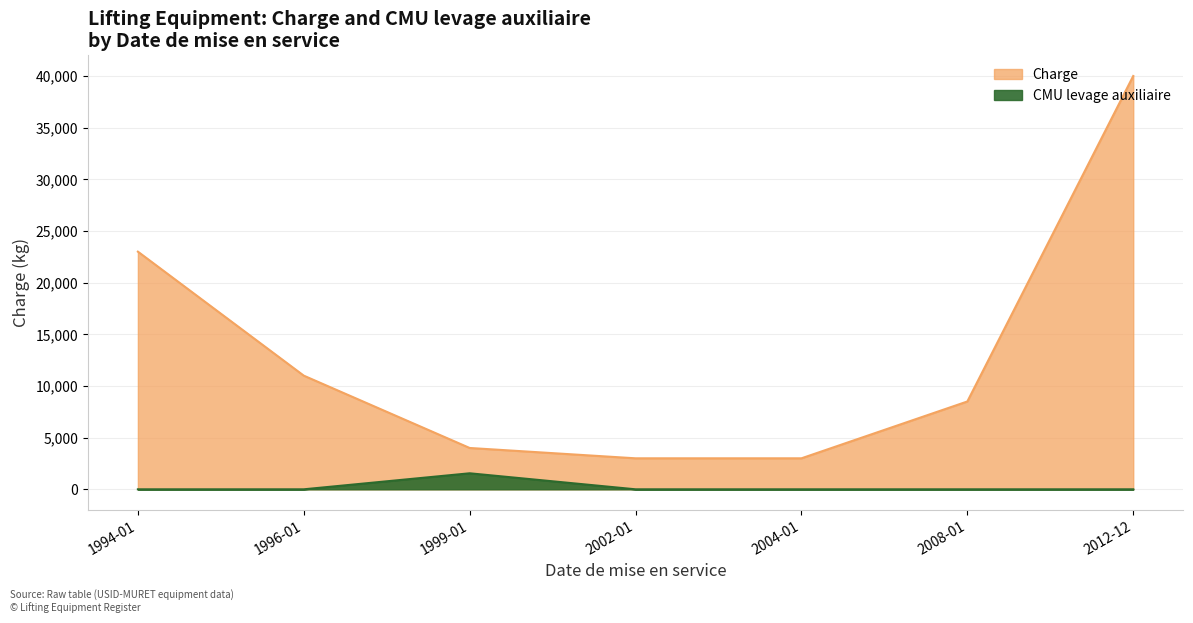

True or false: CMU levage auxiliaire has a value of 0 at 2004-01-01.

True